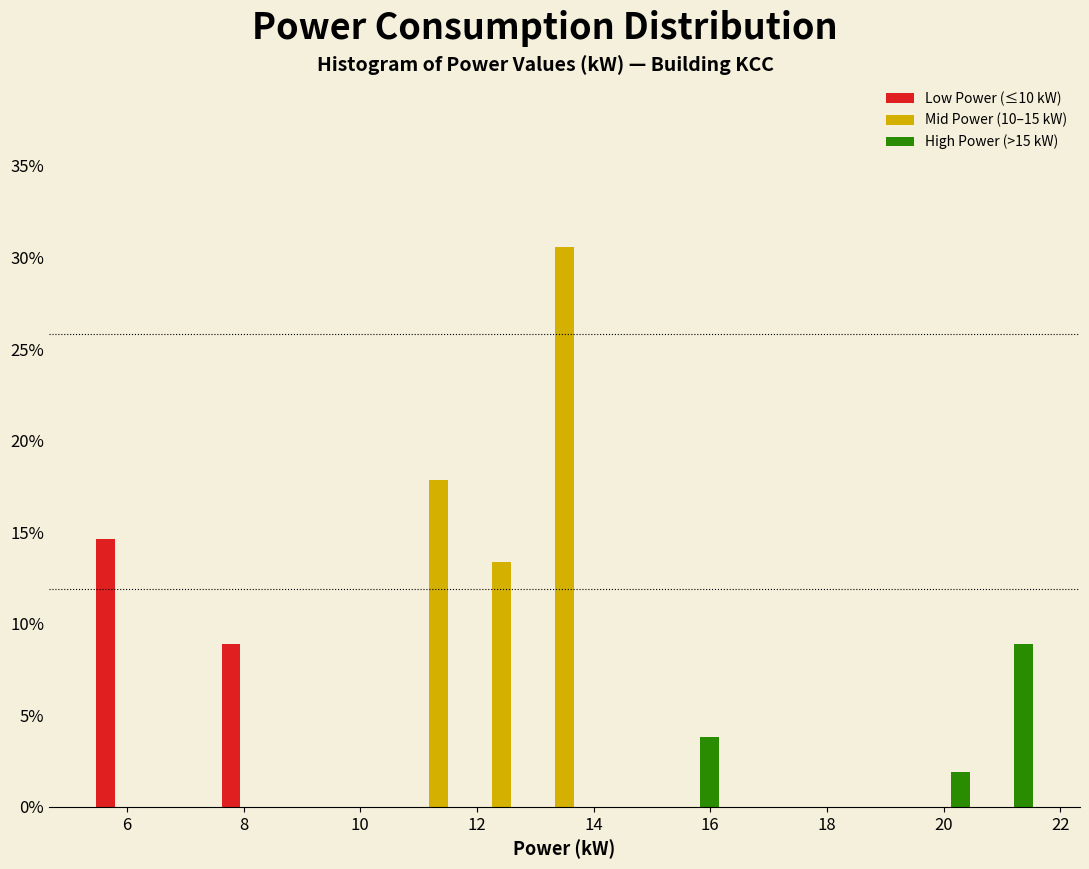

In the Low Power (≤10 kW) series, which range on the x-axis has the tallest bar?

5.4 to 6.4